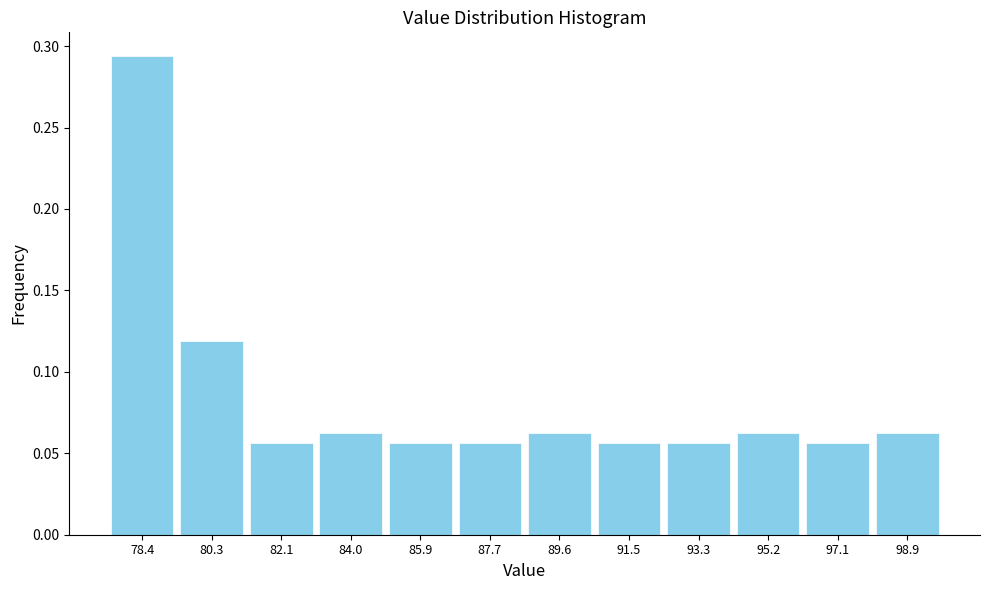

What is the sum of all values?

1.0